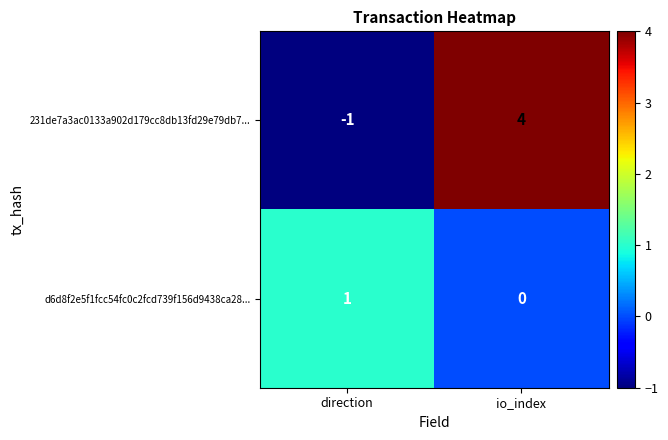

Reading left to right, list all the values displayed in this chart.

231de7a3ac0133a902d179cc8db13fd29e79db7...: direction=-1	io_index=4
d6d8f2e5f1fcc54fc0c2fcd739f156d9438ca28...: direction=1	io_index=0